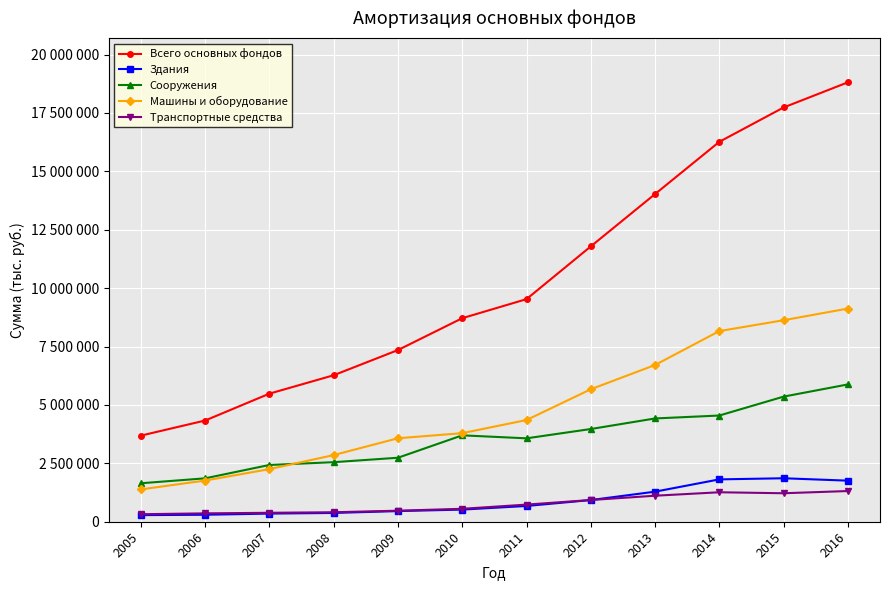

What are all the series names shown in the legend?

Всего основных фондов, Здания, Сооружения, Машины и оборудование, Транспортные средства